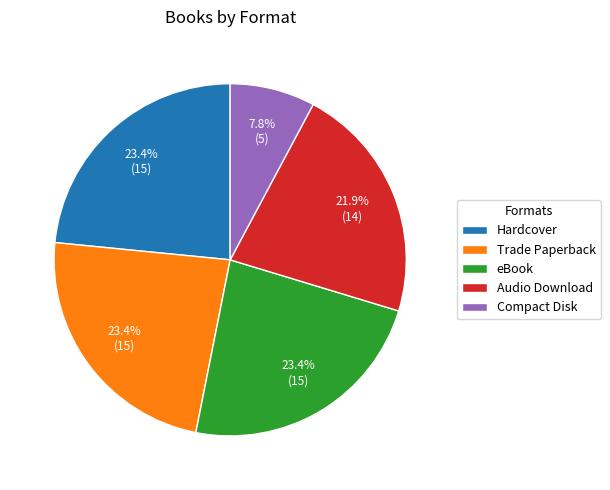

How many slices are in this pie chart?

5